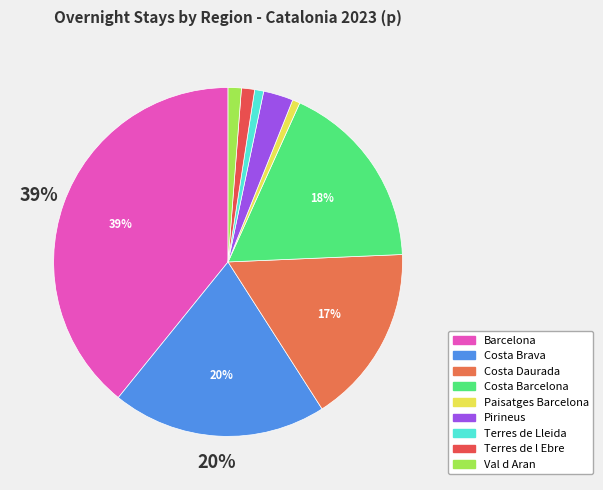

How many segments does this pie chart have?

9